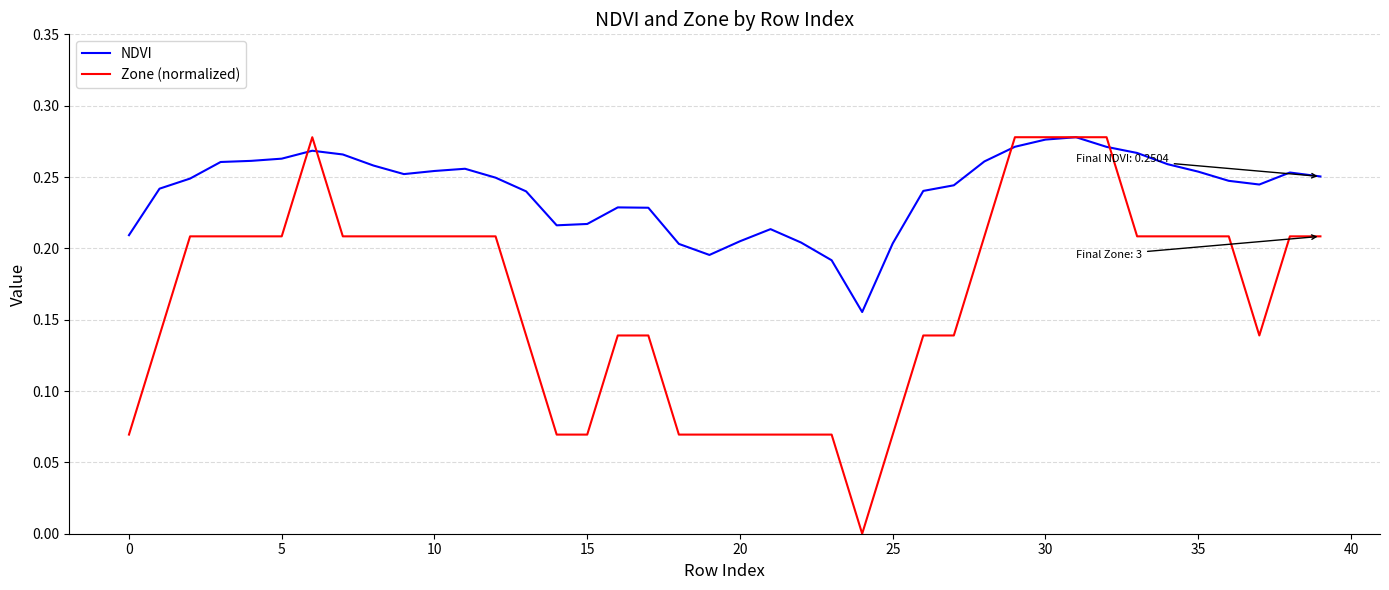

List the series in order of their overall mean, lowest first.

Zone (normalized), NDVI